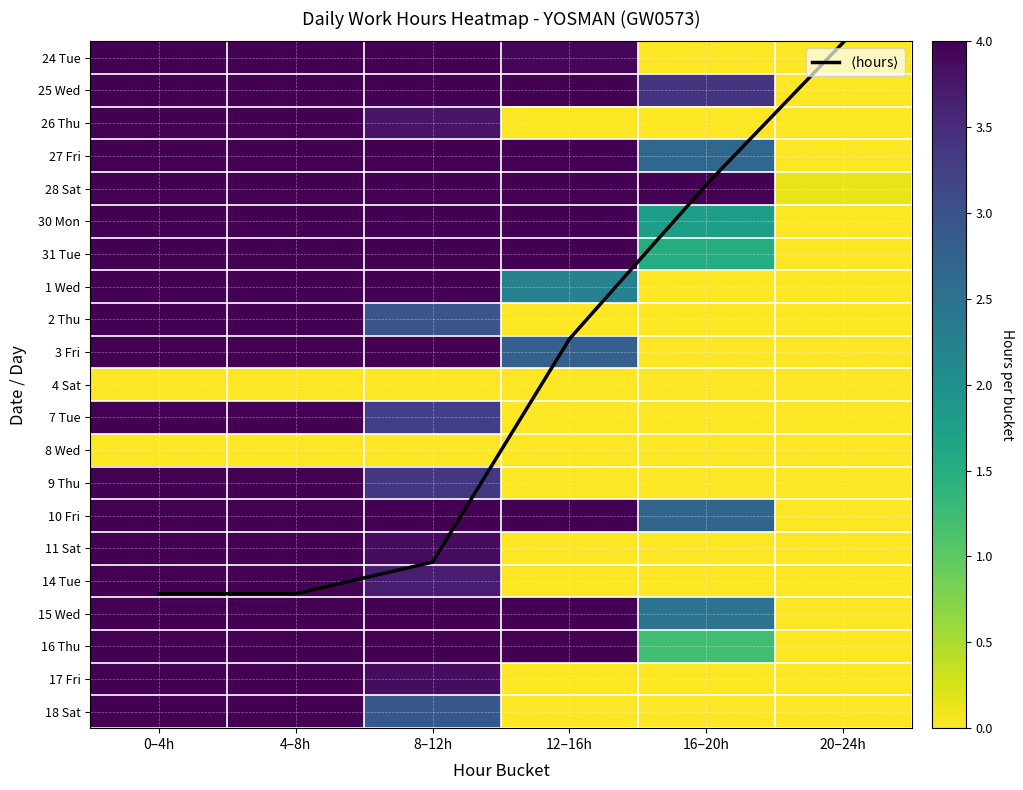

What is the average value of the 25 Wed series?

3.2